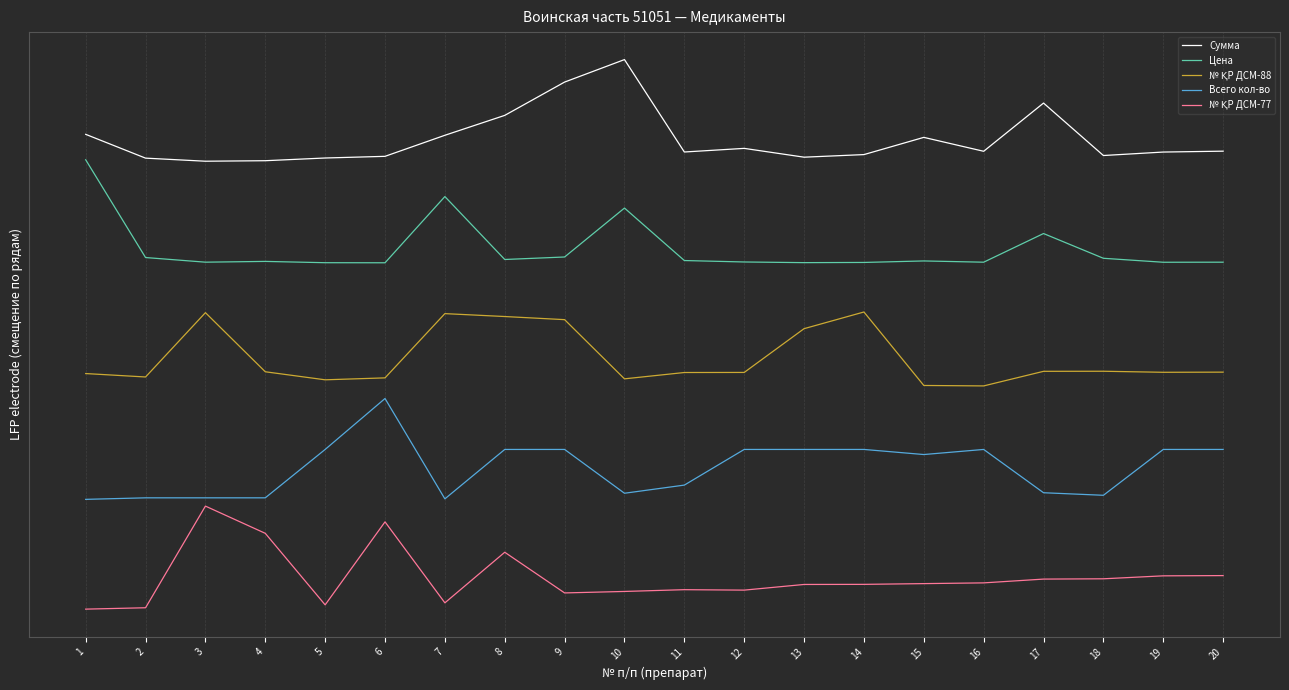

Which series changed the most between 11 and 12?

Всего кол-во